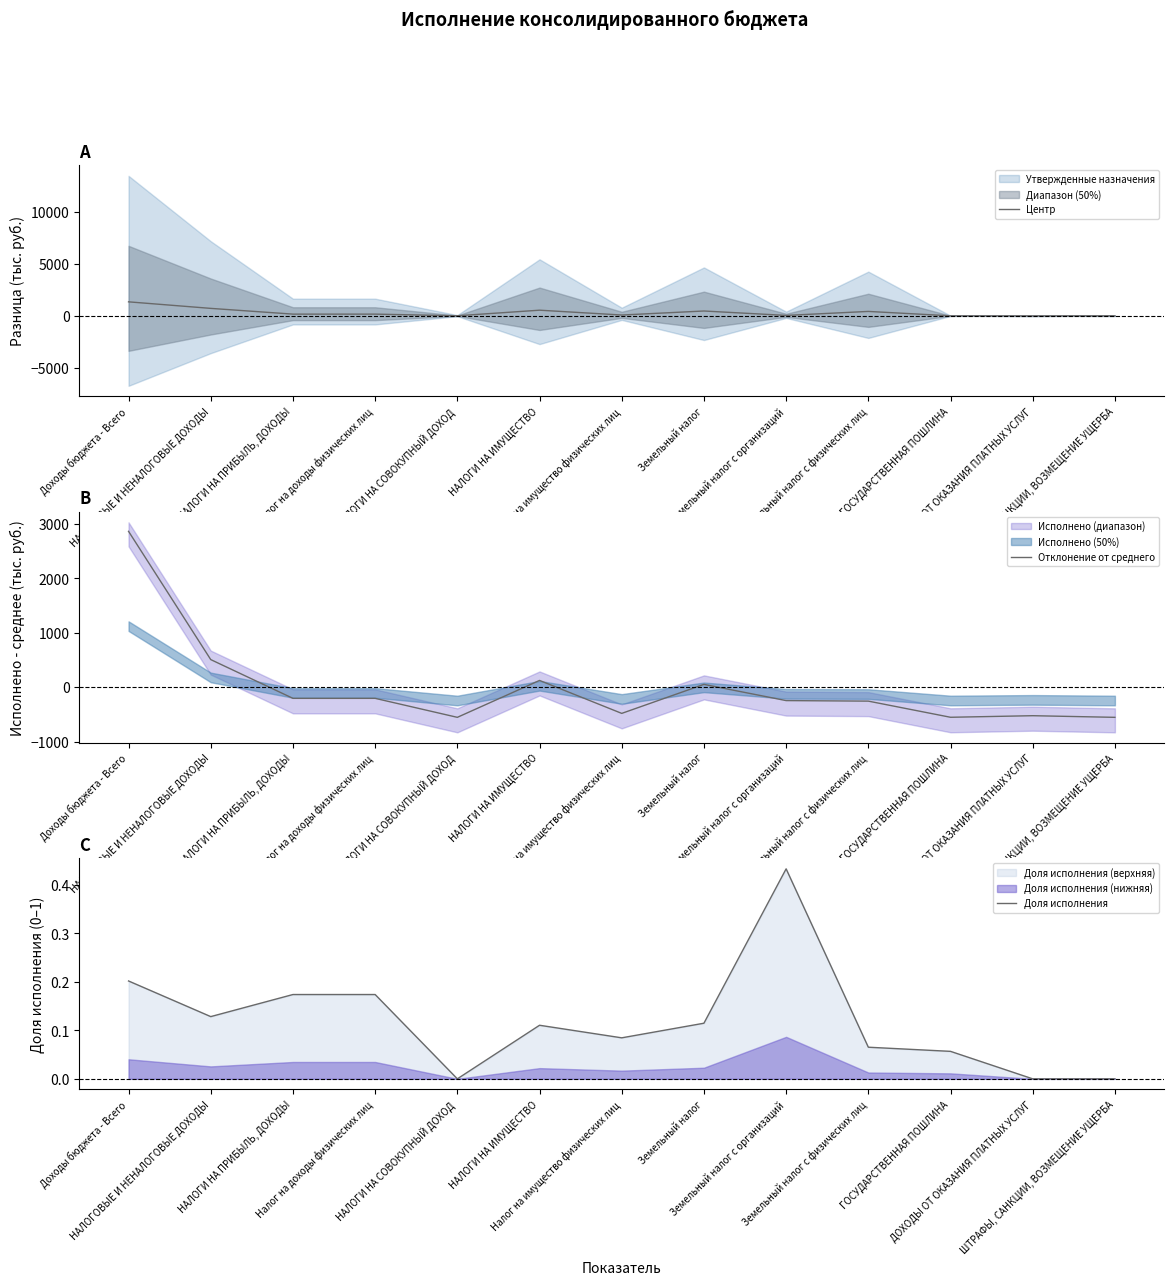

What is the difference between the maximum and minimum values in the Центр series?

1354.3